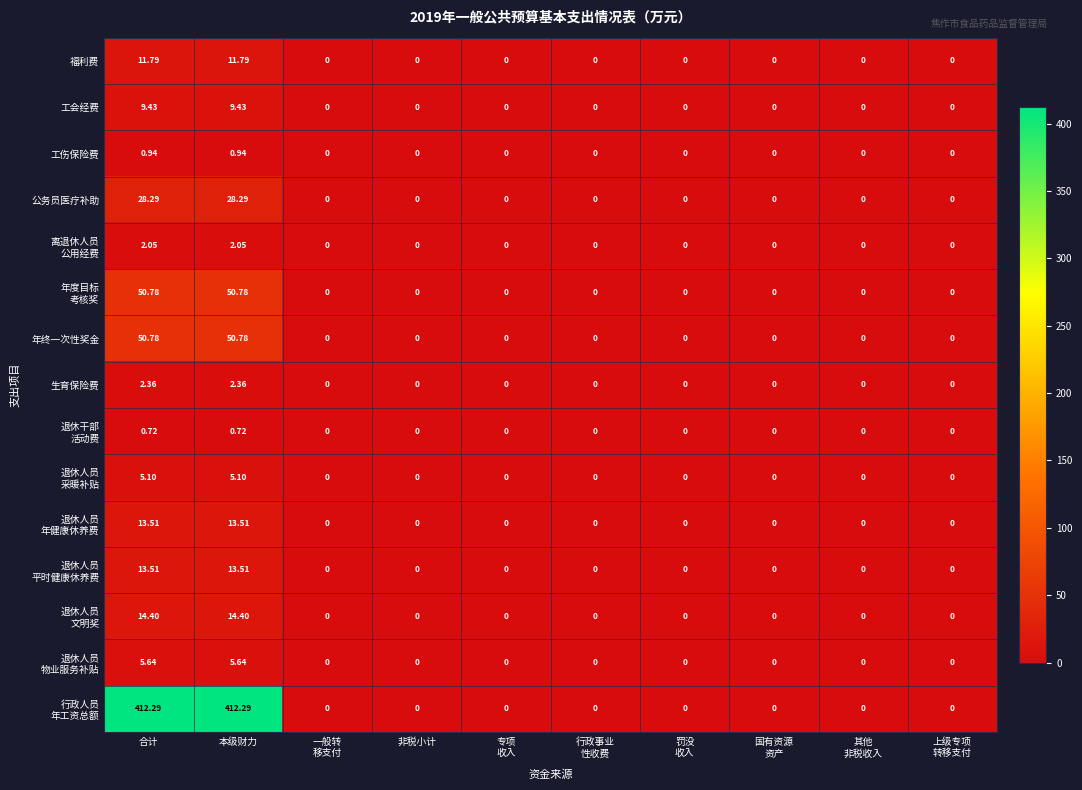

Which category has the lowest value across all series?

一般转
移支付